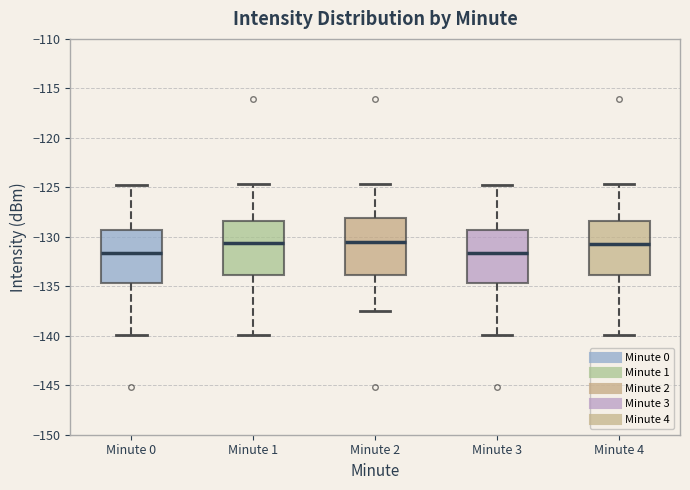

Reading left to right, transcribe this box plot: for each box, give where its median line is, the range the box spans, and where its two whiskers end, as read against the y-axis. The values are not printed on the chart, so give them approximately, as read against the axis.

Minute 0: median -131.5, box -134.5 to -129.5, whiskers -140.0 to -124.5
Minute 1: median -130.5, box -134.0 to -128.5, whiskers -140.0 to -124.5
Minute 2: median -130.5, box -134.0 to -128.0, whiskers -137.5 to -124.5
Minute 3: median -131.5, box -134.5 to -129.5, whiskers -140.0 to -124.5
Minute 4: median -130.5, box -134.0 to -128.5, whiskers -140.0 to -124.5